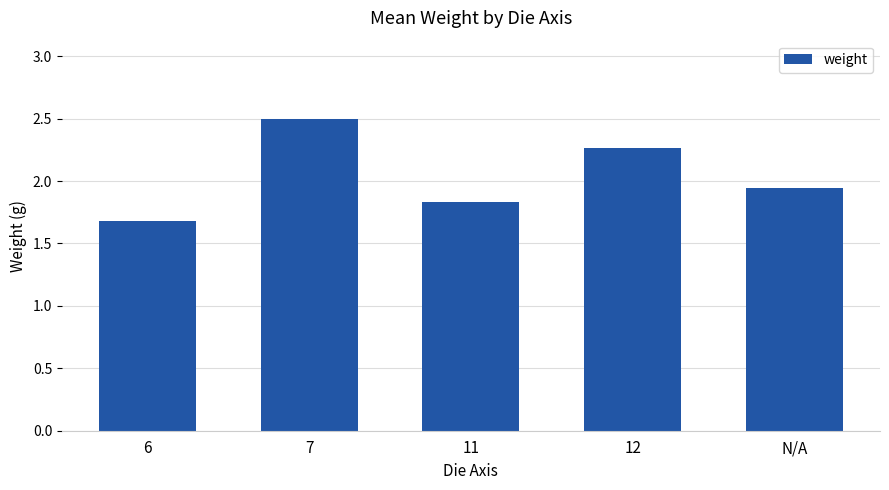

What is the approximate value at 7?

2.5